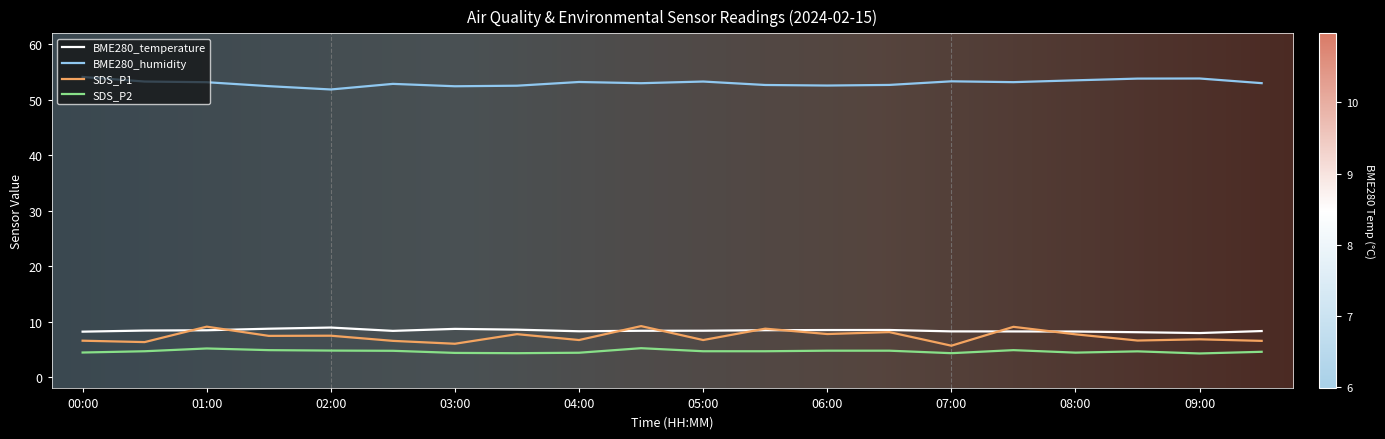

Which series has the largest total across all categories?

BME280_humidity